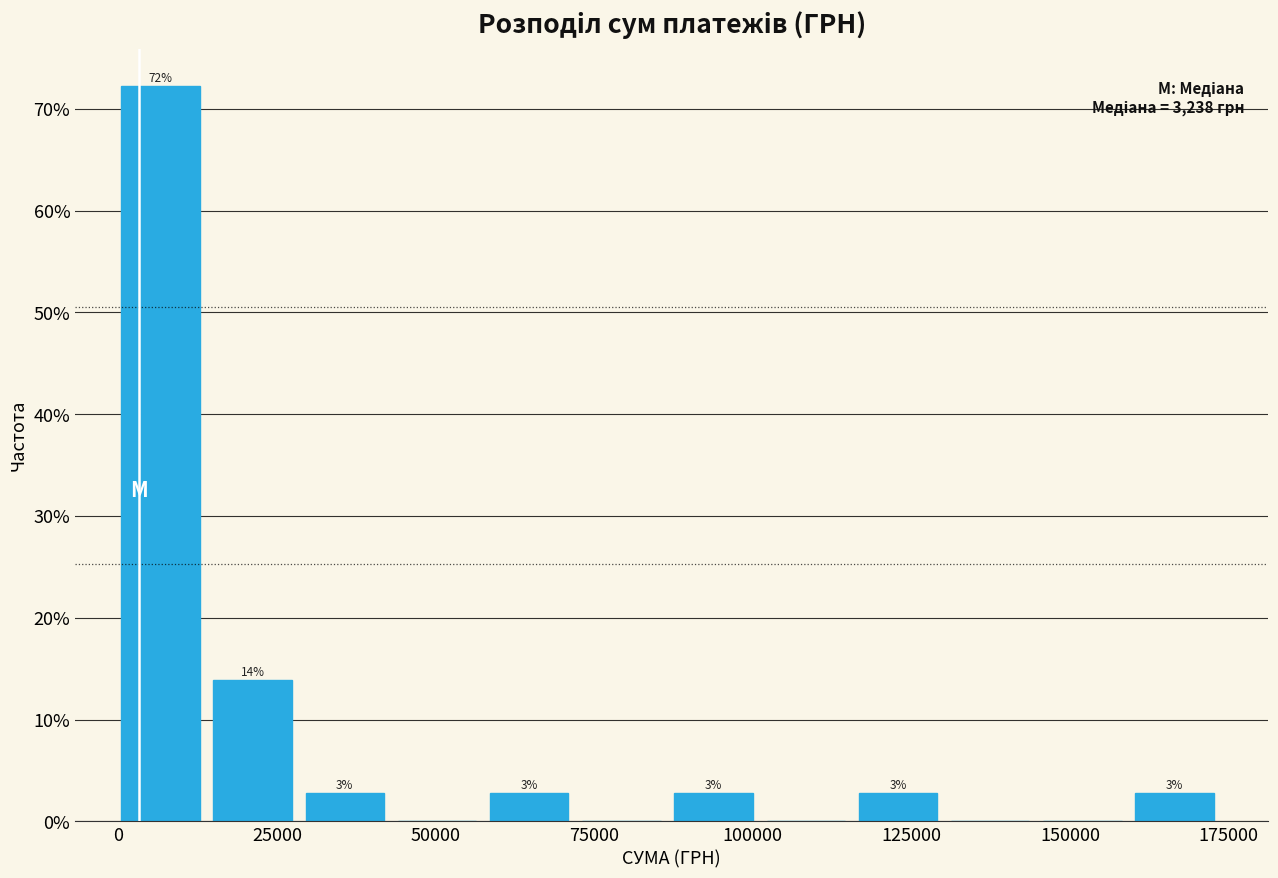

Around what value on the x-axis is the tallest bar? Give the approximate position of its centre, as read against the axis.

5000